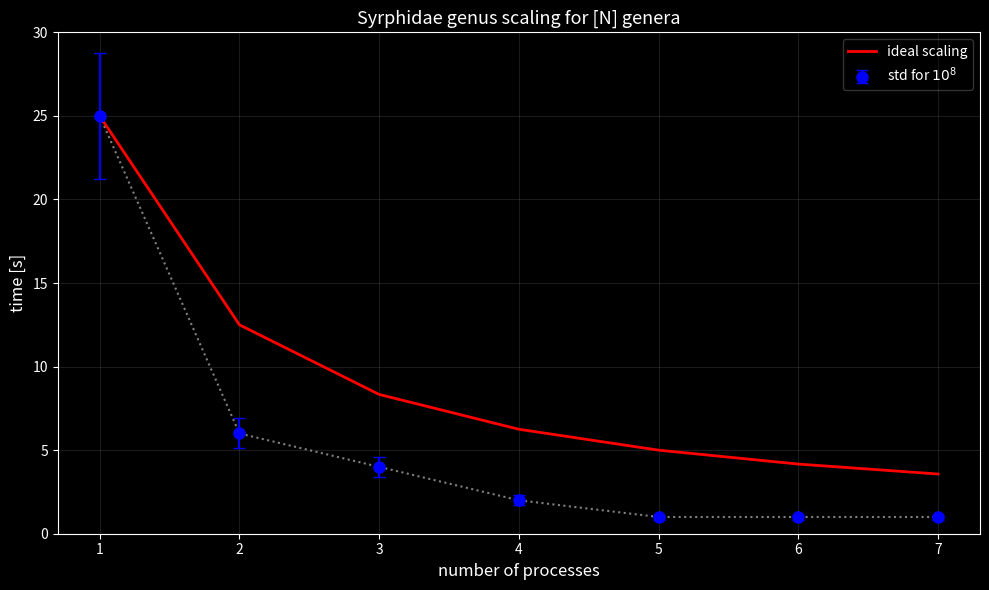

What is the total value across all series at 2?

18.5